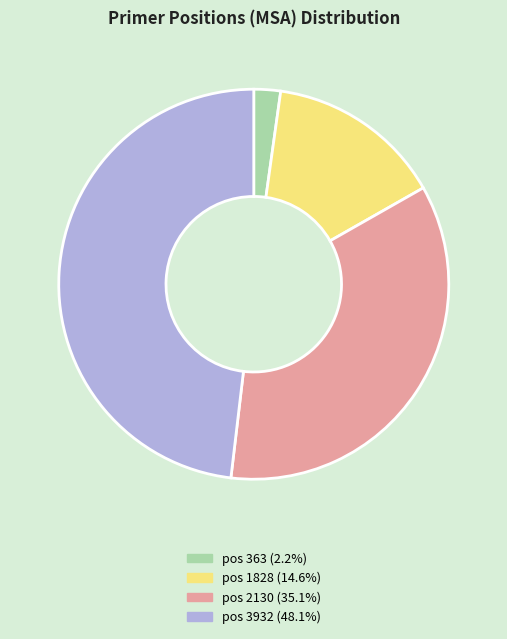

How many segments does this pie chart have?

4